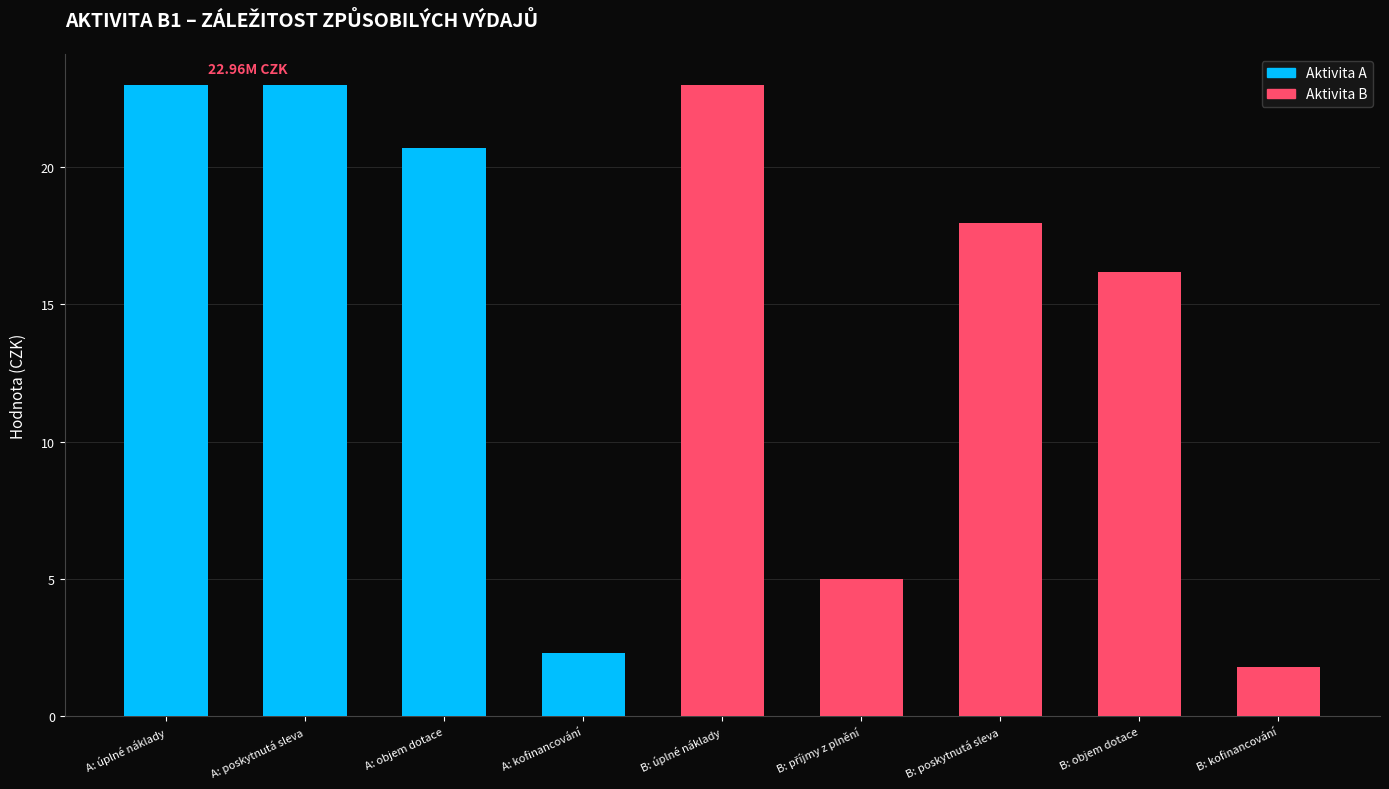

Where does the data first go above 17?

A: úplné náklady